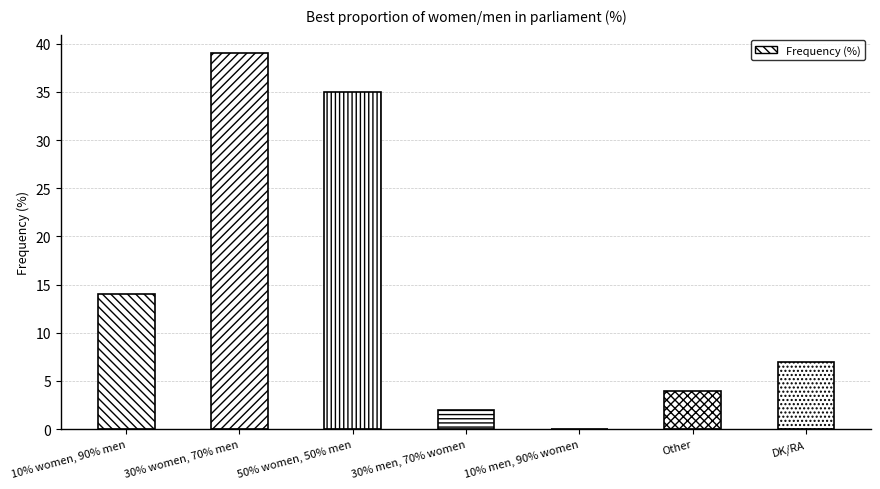

What value does the data have at 50% women, 50% men, to the nearest 5?

35